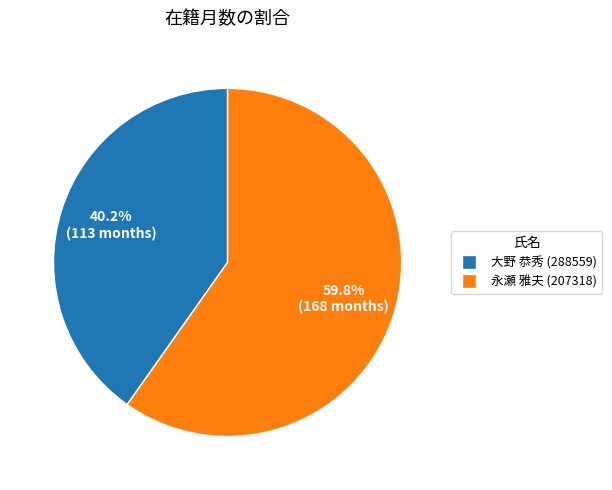

Which slice represents more than half of the pie?

永瀬 雅夫 (207318)